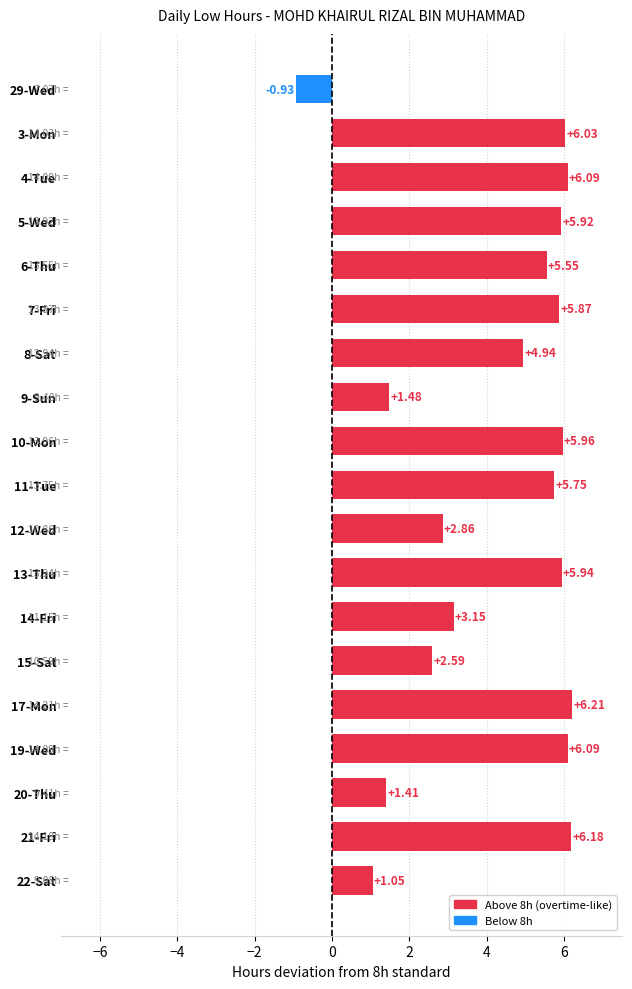

What is the average value?

4.3